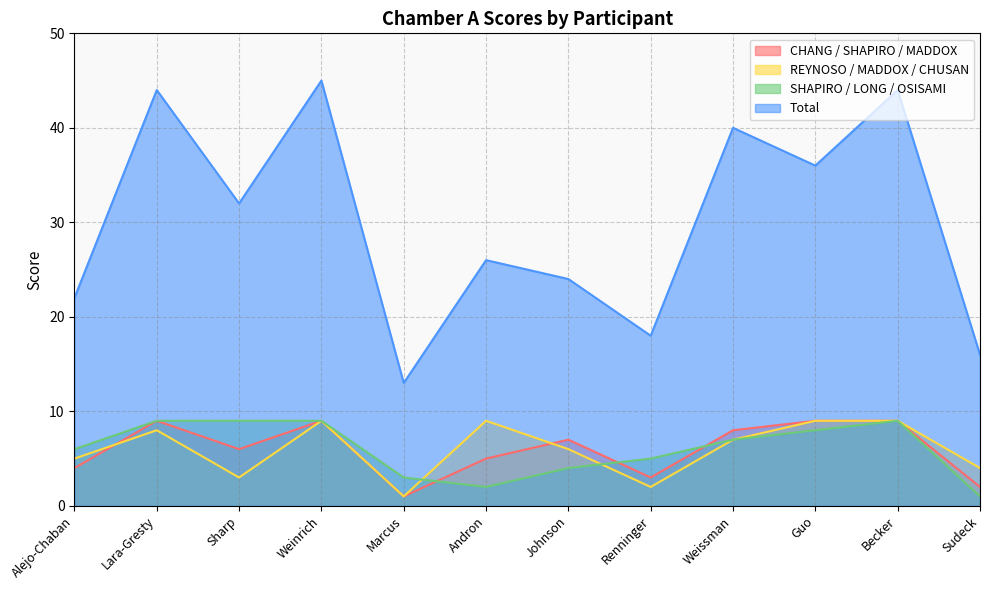

Rank the categories by Total value from highest to lowest.

Weinrich, Lara-Gresty, Becker, Weissman, Guo, Sharp, Andron, Johnson, Alejo-Chaban, Renninger, Sudeck, Marcus